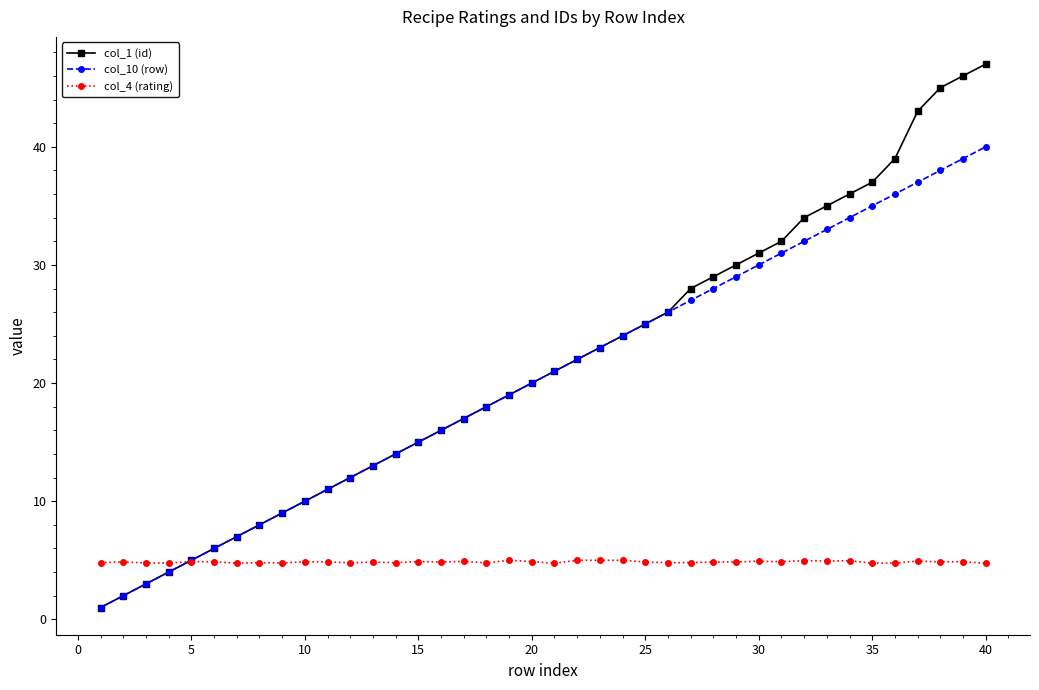

List the series in order of their peak value, lowest first.

col_4 (rating), col_10 (row), col_1 (id)